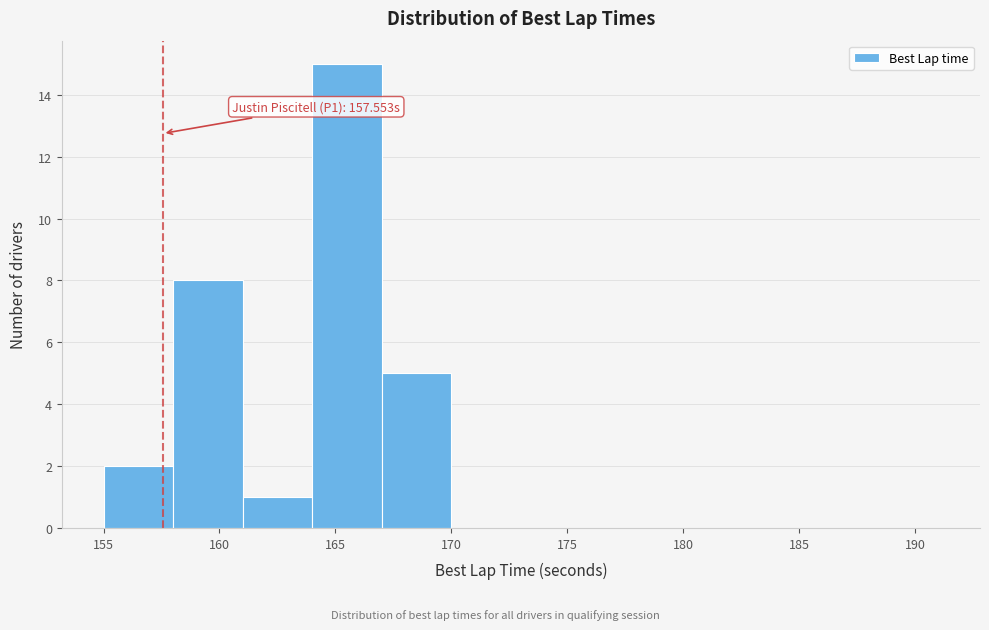

Over which range of the x-axis is the bar tallest?

164 to 167